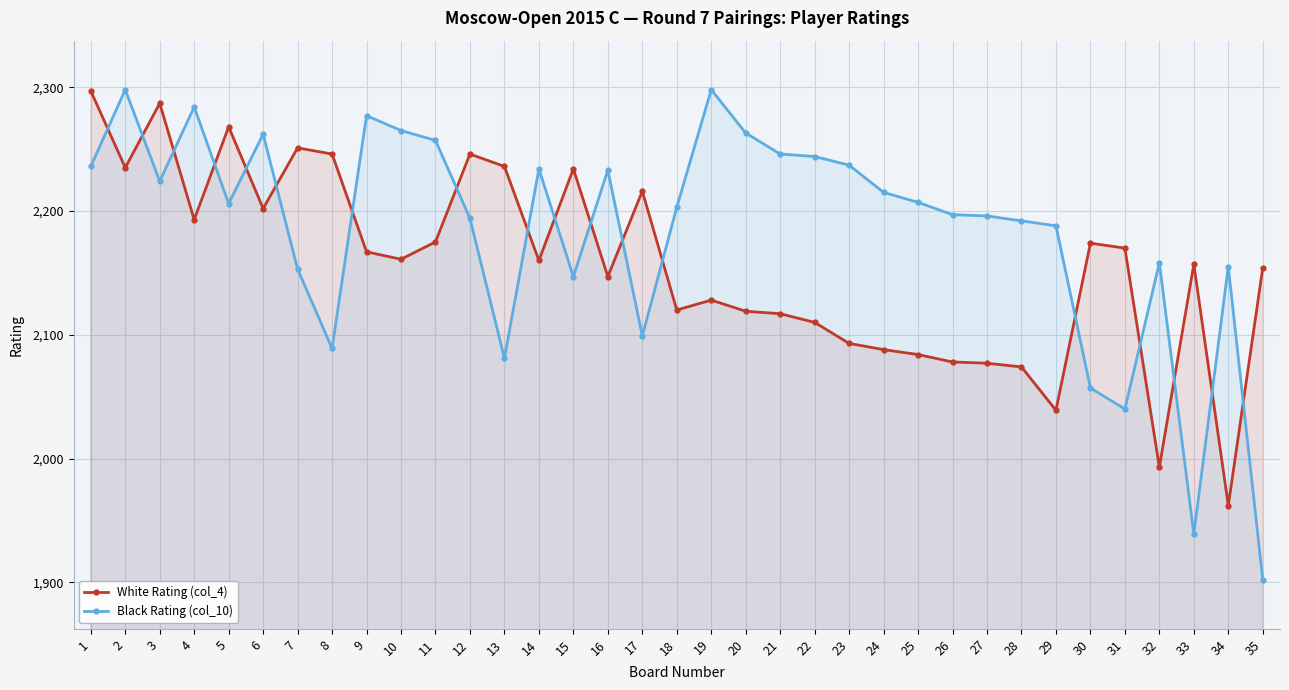

Reading right to left, transcribe all the data shown in this chart.

White Rating (col_4): 35=2154	34=1962	33=2157	32=1993	31=2170	30=2174	29=2039	28=2074	27=2077	26=2078	25=2084	24=2088	23=2093	22=2110	21=2117	20=2119	19=2128	18=2120	17=2216	16=2147	15=2234	14=2160	13=2236	12=2246	11=2175	10=2161	9=2167	8=2246	7=2251	6=2202	5=2268	4=2193	3=2287	2=2235	1=2297
Black Rating (col_10): 35=1902	34=2155	33=1939	32=2158	31=2040	30=2057	29=2188	28=2192	27=2196	26=2197	25=2207	24=2215	23=2237	22=2244	21=2246	20=2263	19=2298	18=2203	17=2099	16=2233	15=2147	14=2234	13=2081	12=2194	11=2257	10=2265	9=2277	8=2089	7=2153	6=2262	5=2206	4=2284	3=2224	2=2298	1=2236